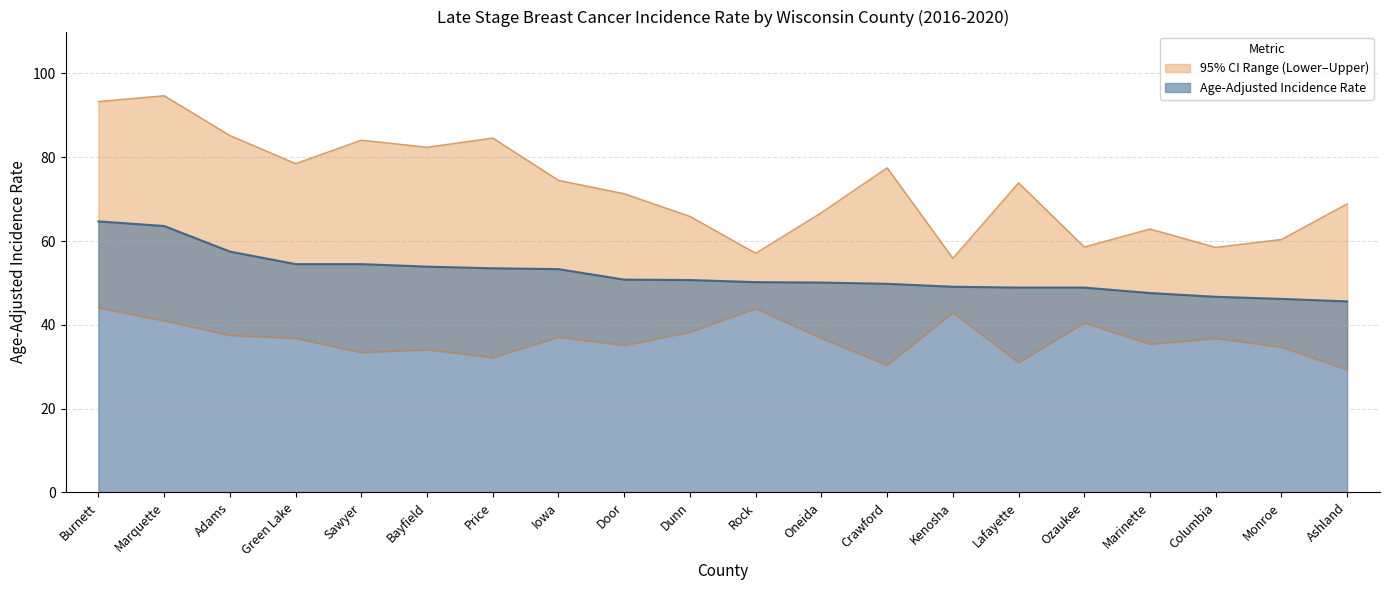

What is the sum of all Age-Adjusted Rate values?

1040.1